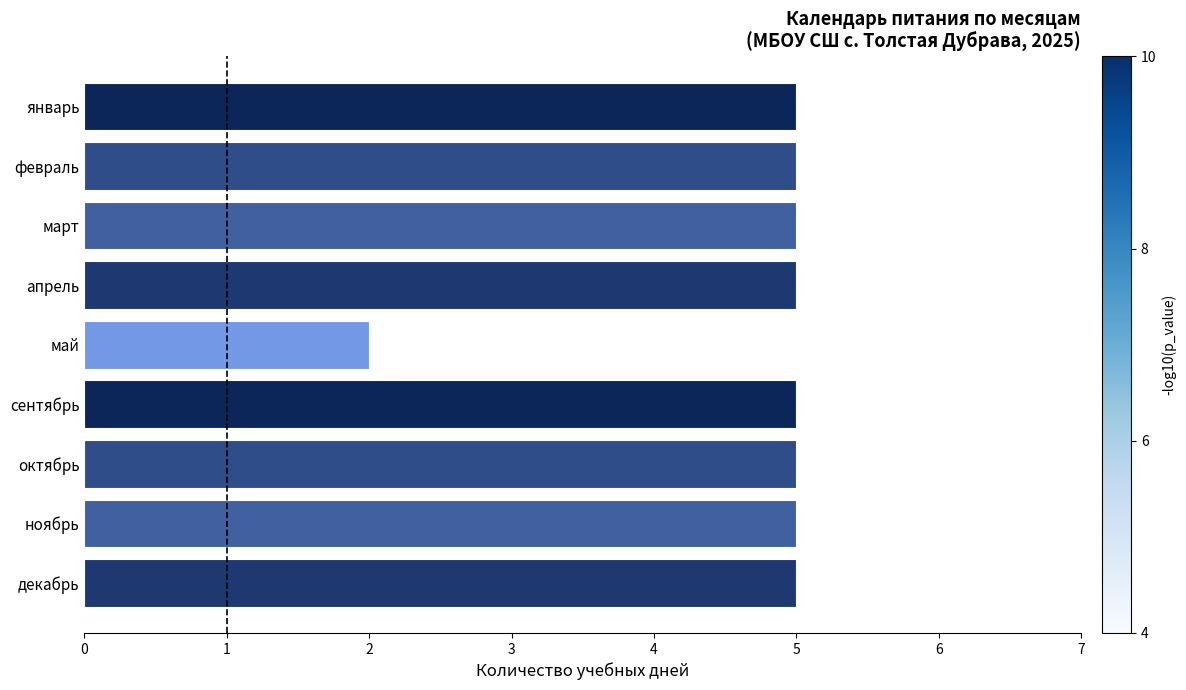

The chart shows a value of 5 at январь. True or false?

True